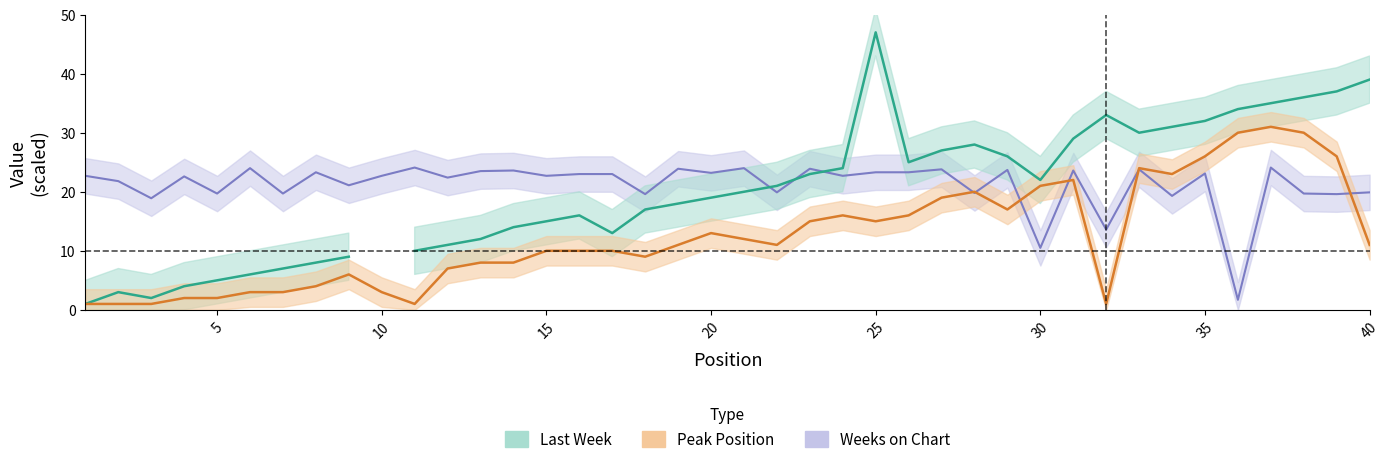

After their last crossing, which series has the higher values: Peak Position or Weeks on Chart?

Weeks on Chart